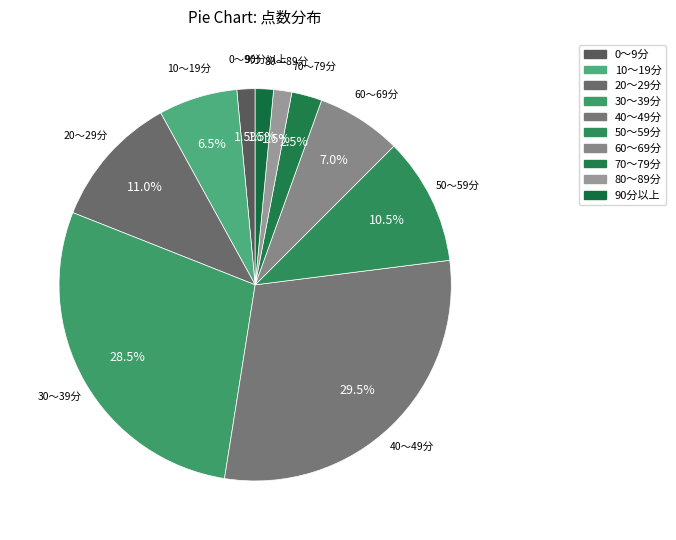

Is the sum of 60～69分 and 50～59分 greater than half?

No